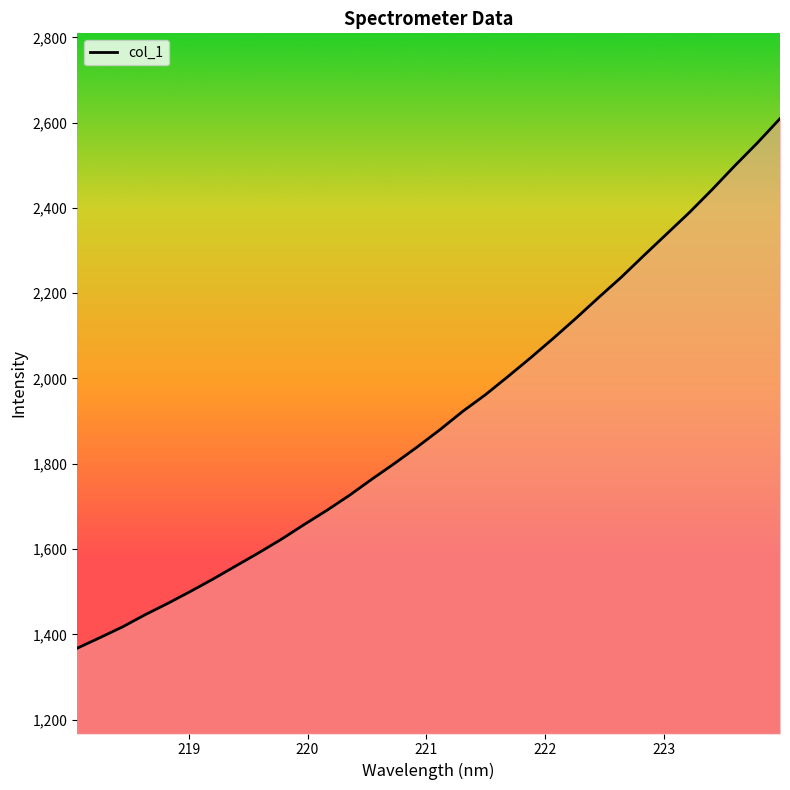

What is the sum of all values?

60984.5